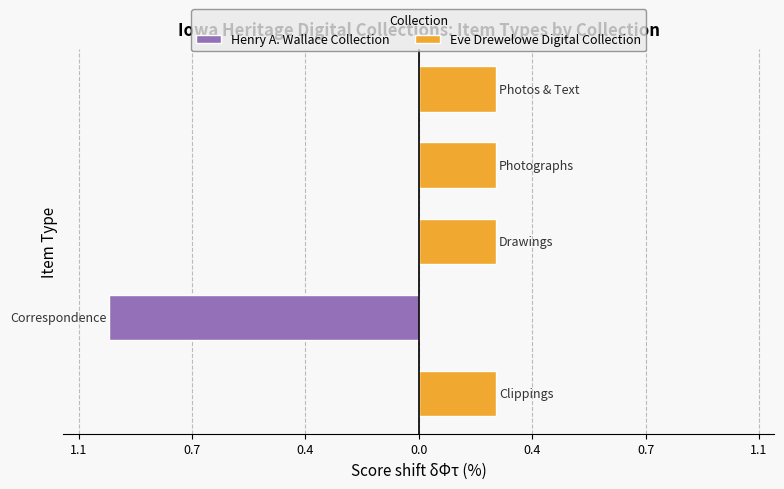

The value of Henry A. Wallace Collection at 0.7 is -1.0. True or false?

True